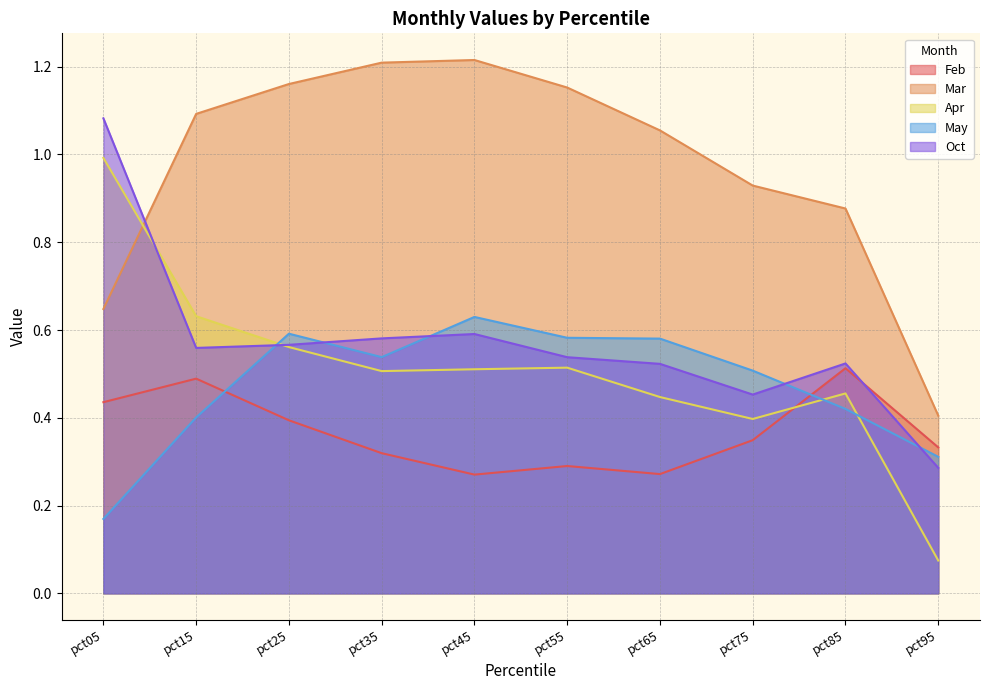

Which has a higher value, pct55 or pct05?

pct05